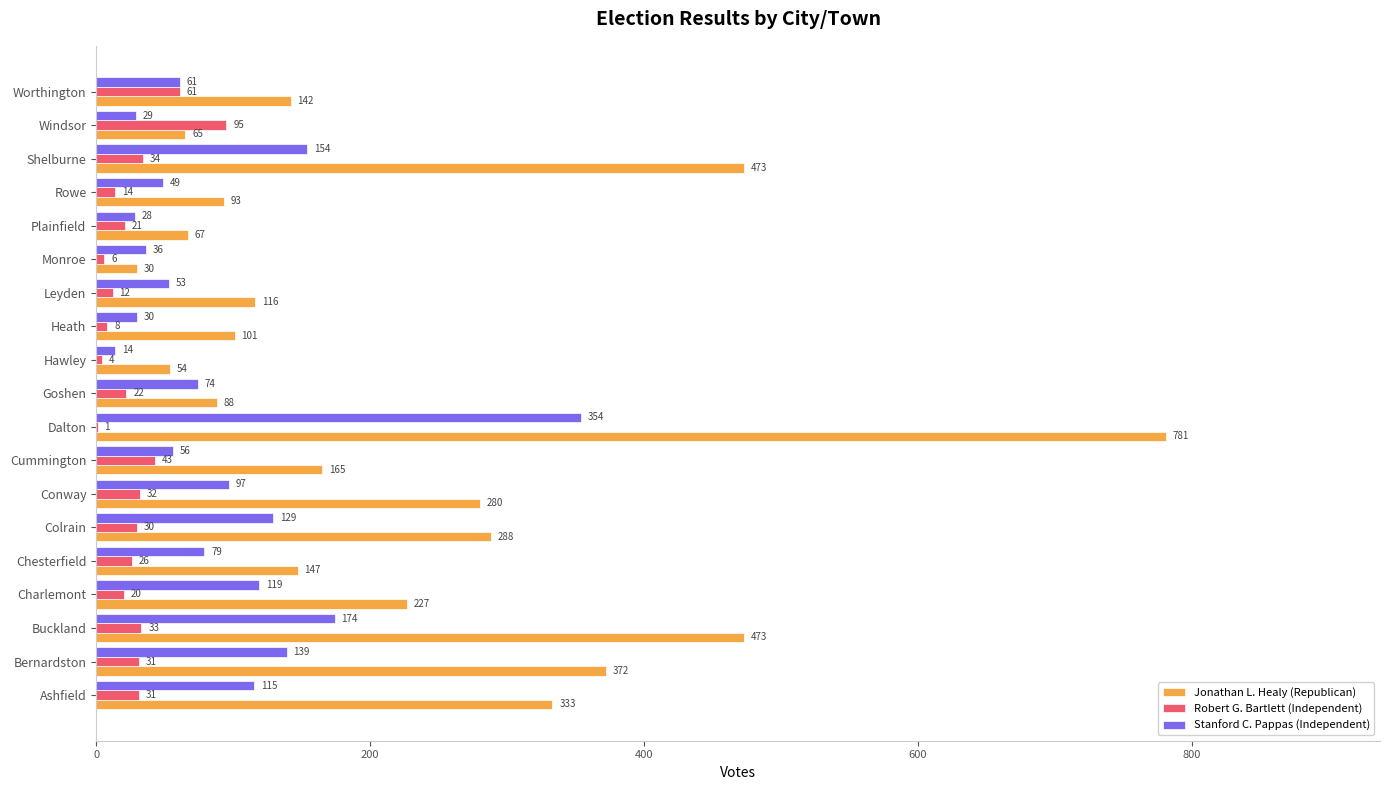

How many series are shown in this chart?

3